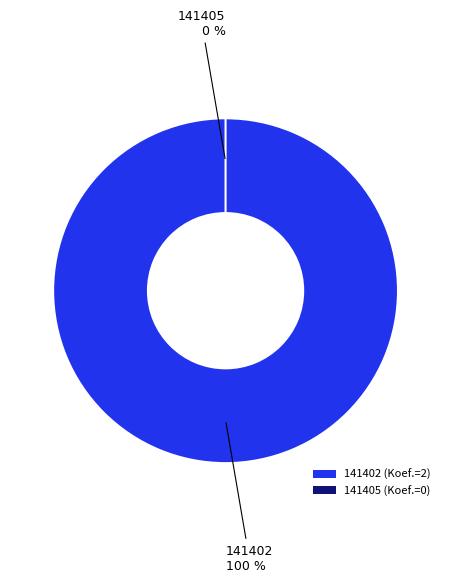

How much of the chart is everything except 141405?

100.0%